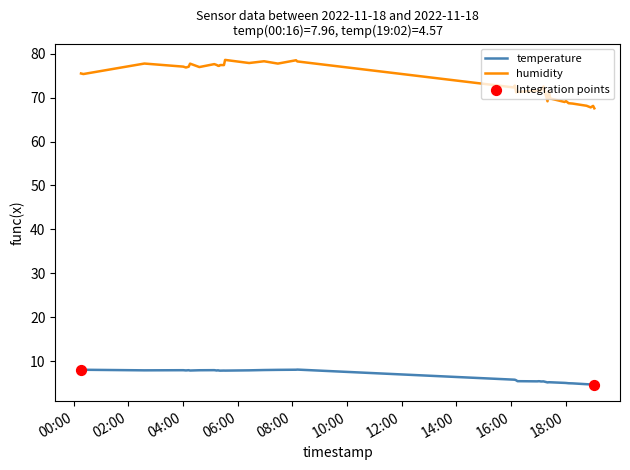

Which series has the largest total across all categories?

humidity